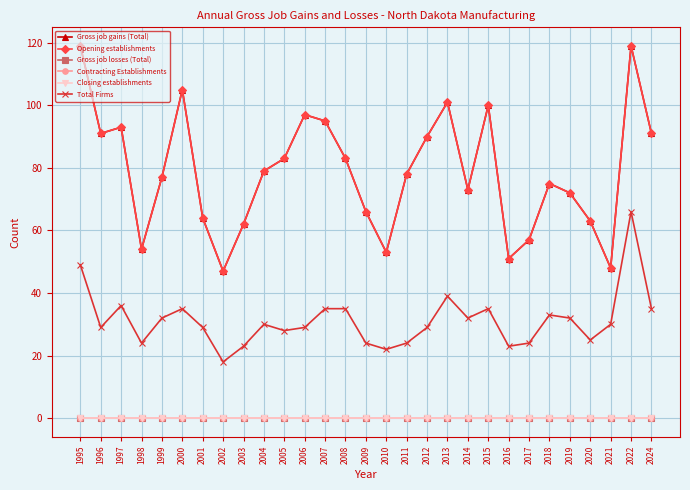

Between 2004 and 2024, which series saw the biggest shift?

Gross job gains (Total)